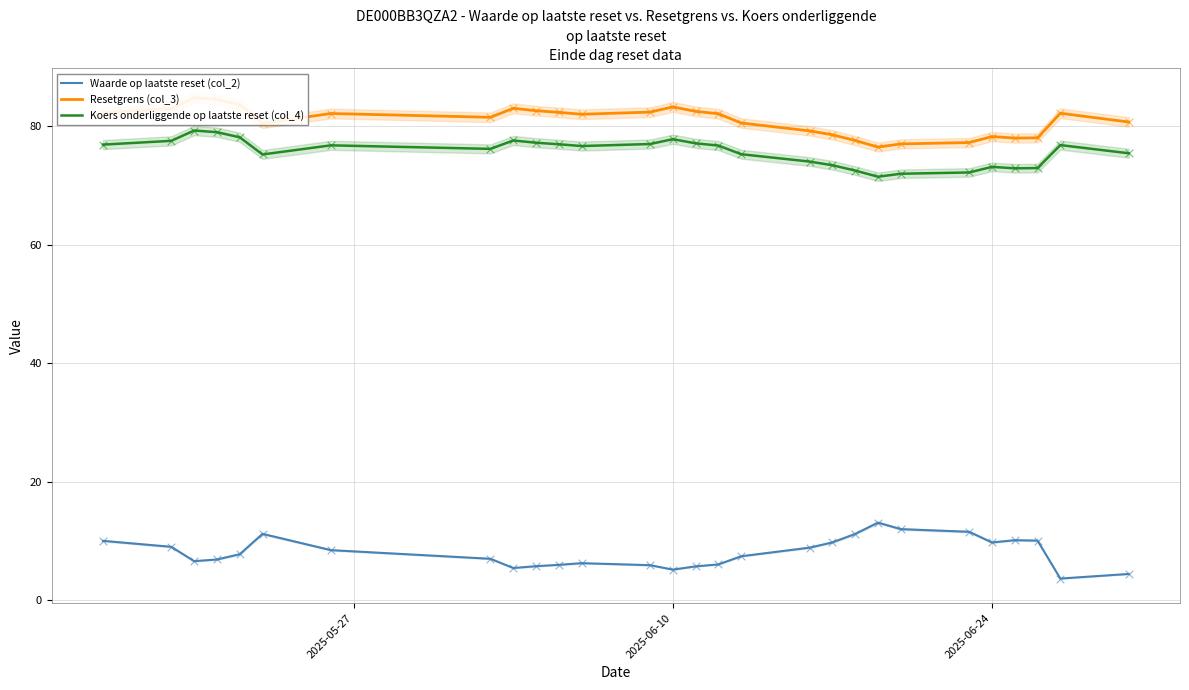

Which series contains the lowest Y value?

Waarde op laatste reset (col_2)